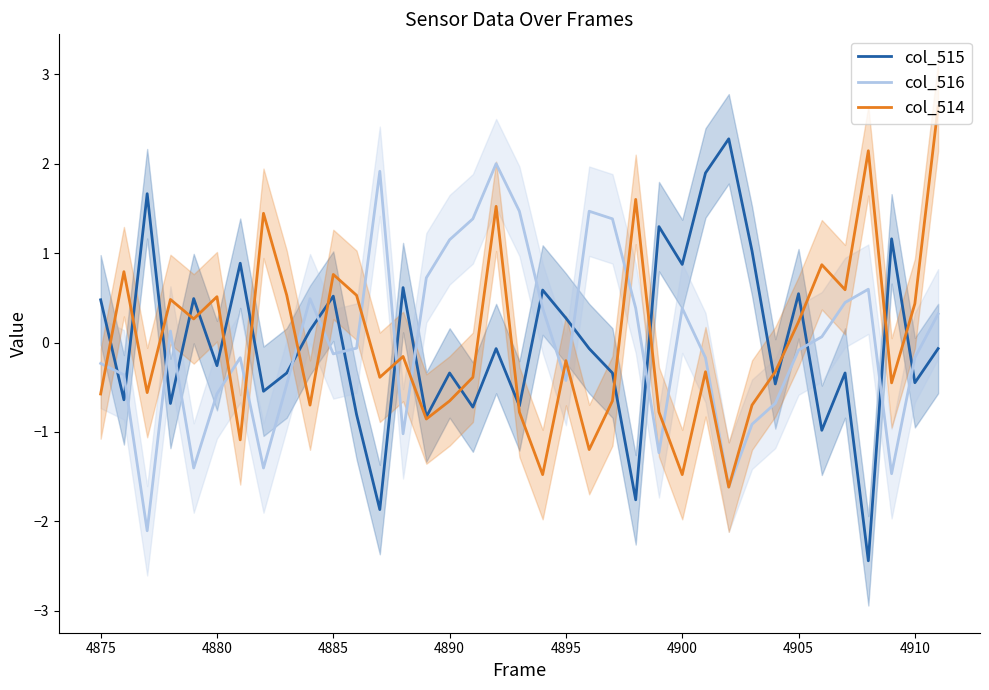

Is it true that col_514 equals -1.1 at 4890?

False